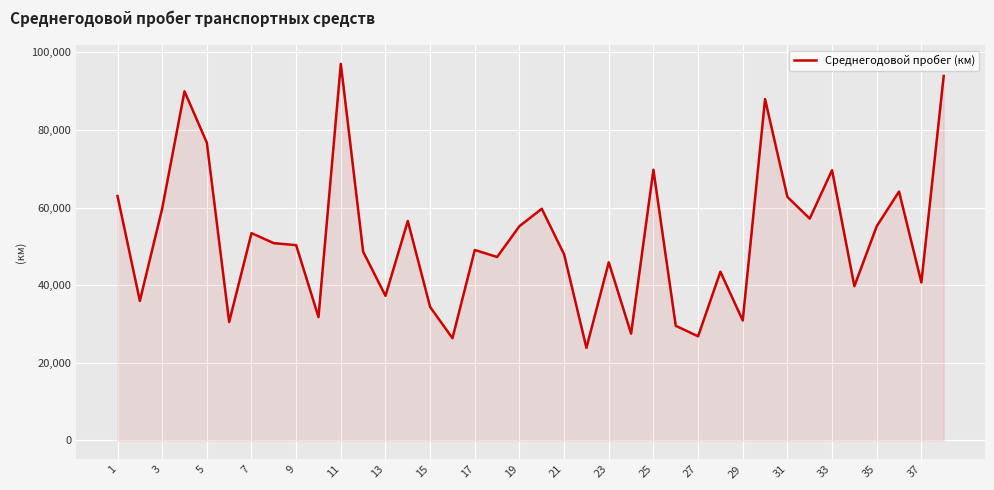

True or false: the data has more than 1 interior local peaks.

True